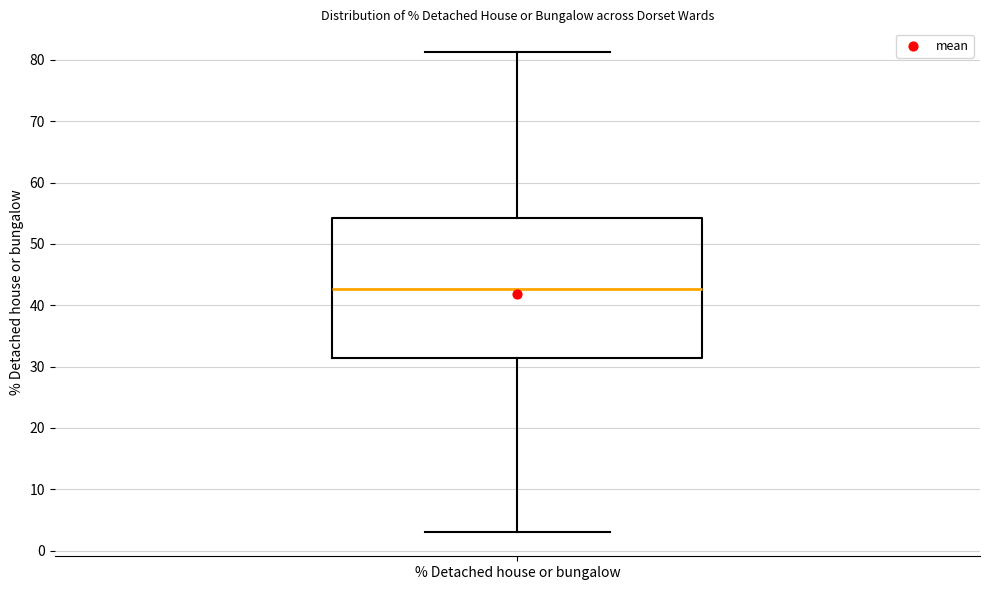

Read this box plot against the y-axis: the position of the median line, the range covered by the box, and the ends of both whiskers. The values are not printed on the chart, so give them approximately, as read against the axis.

median 43, box 31 to 54, whiskers 3 to 81